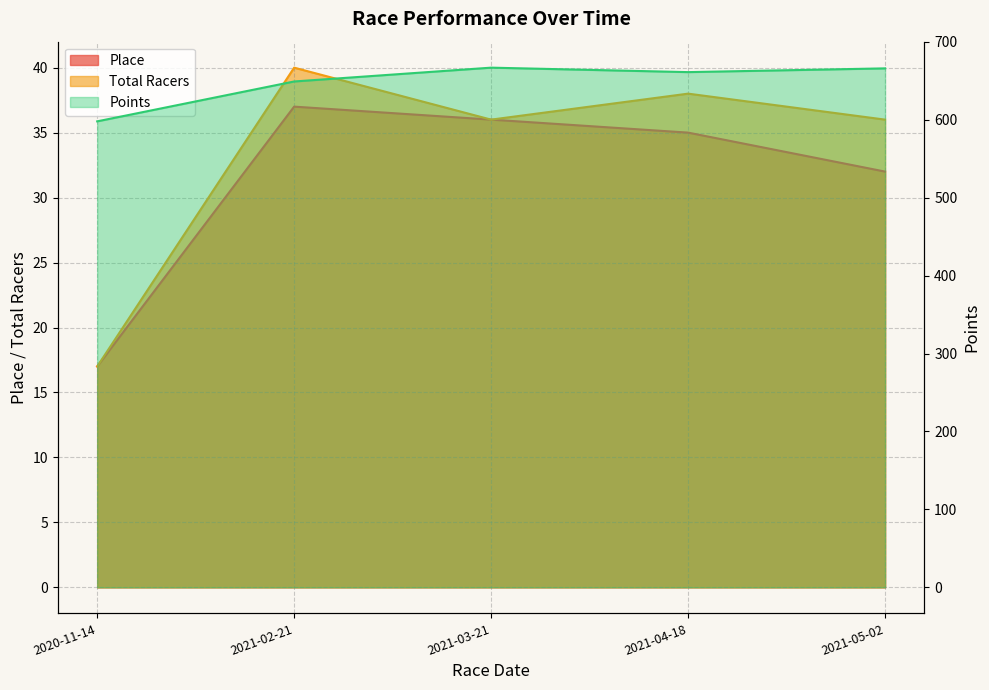

How many series are shown in this chart?

3